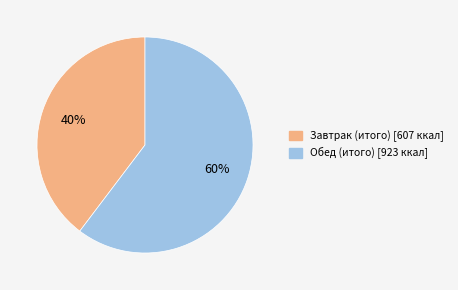

Count the number of slices in the pie.

2